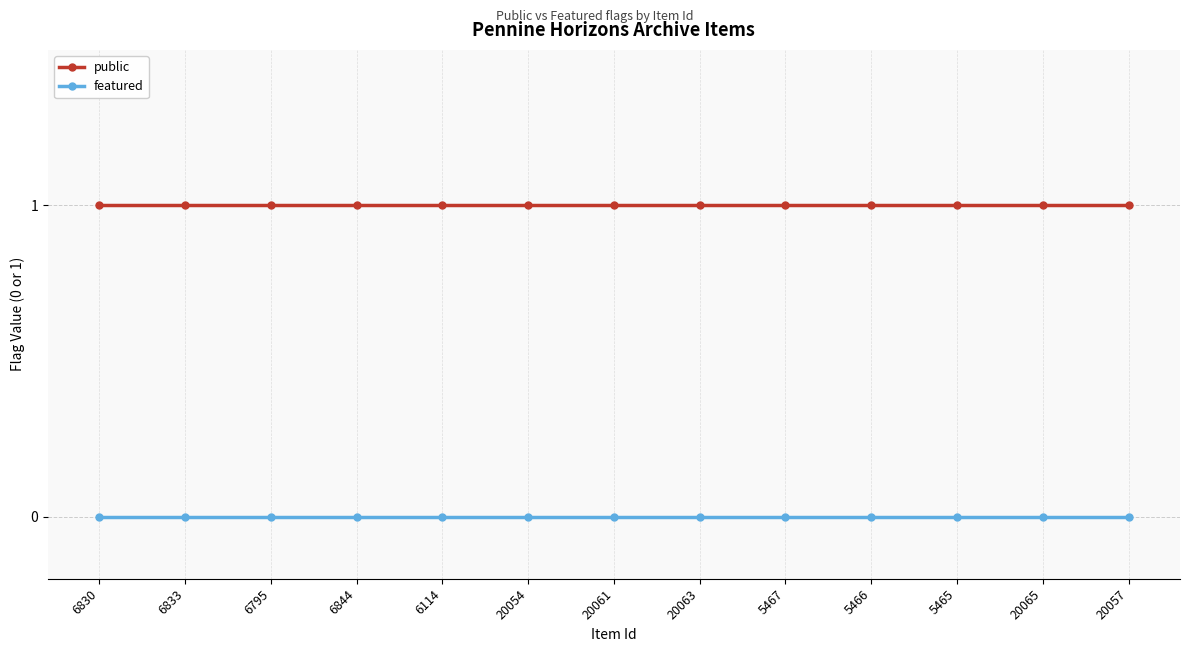

List the series in order of their peak value, highest first.

public, featured